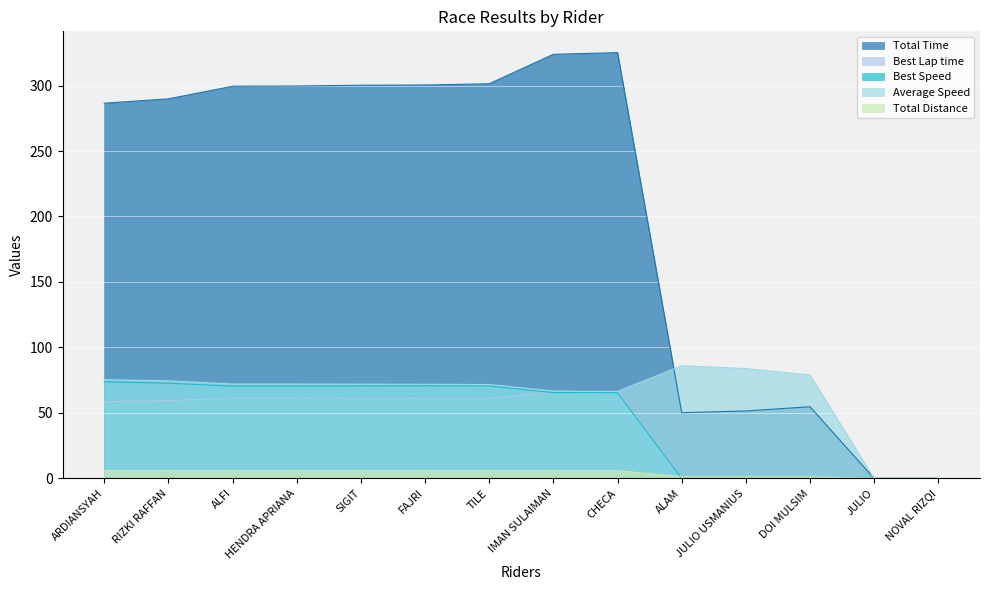

Read the Best Lap time value at CHECA.

66.0